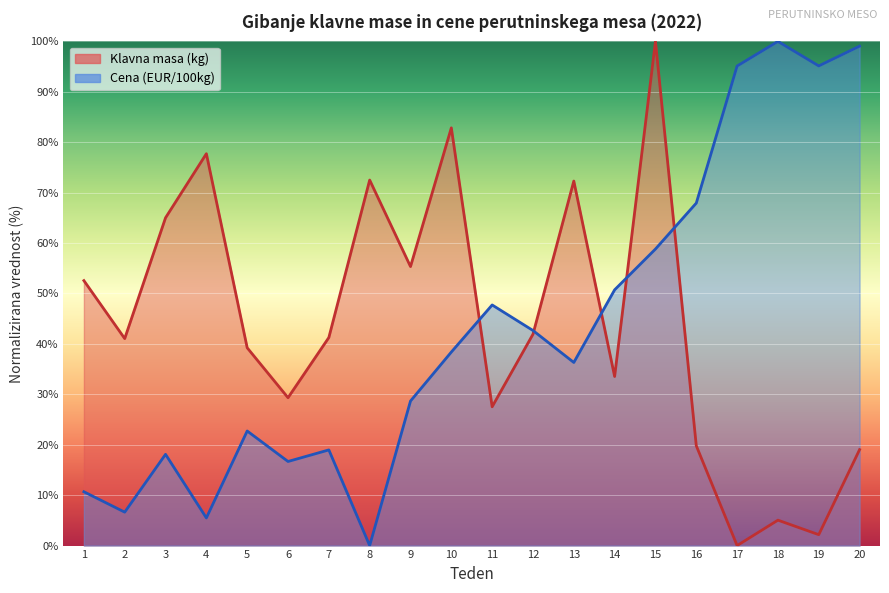

True or false: Cena (EUR/100kg) has a value of 48.8 at 13.

False